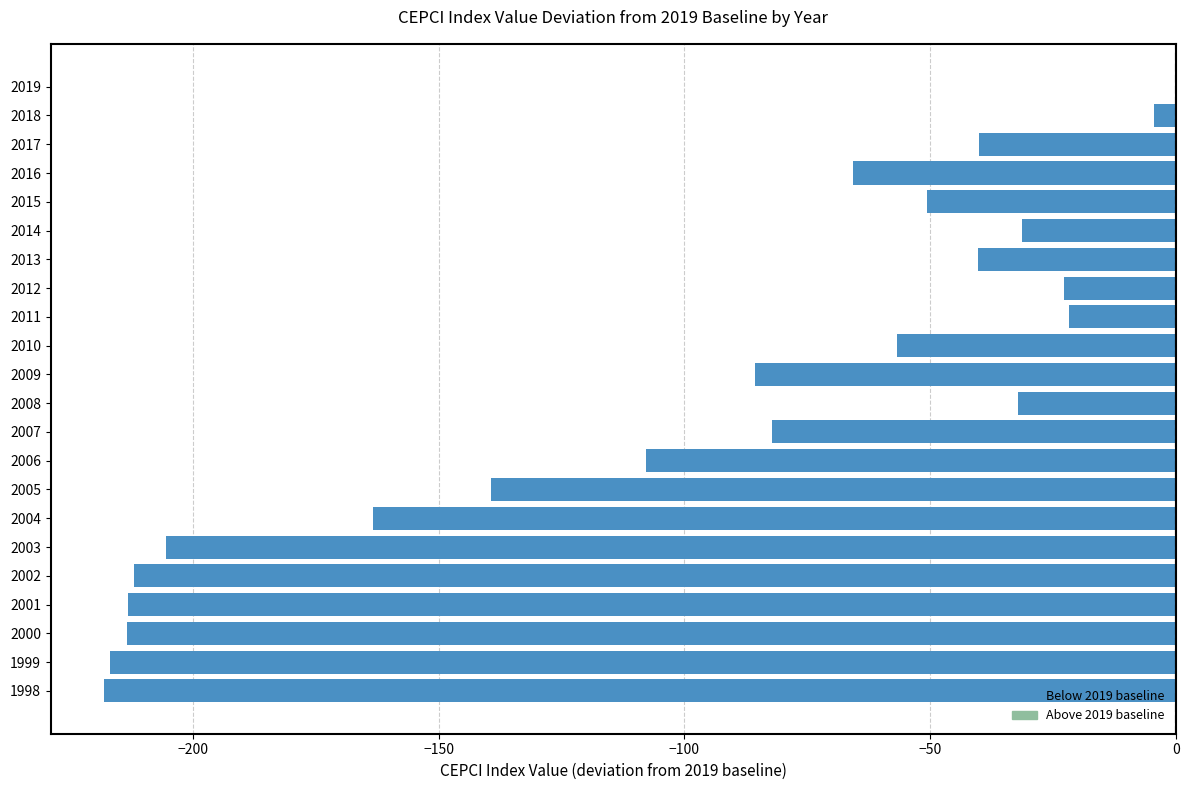

What is the sum of the values at 2011 and 2017?

-61.8